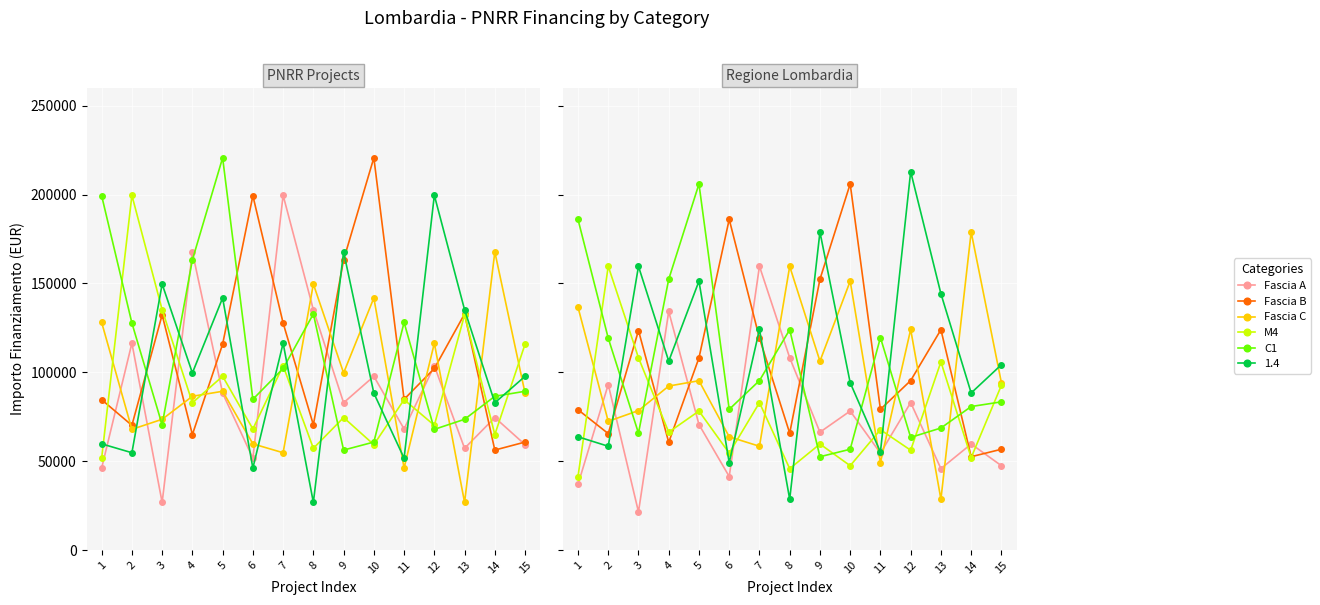

What is the difference between the second highest and second lowest values in the Fascia B series?

129375.0